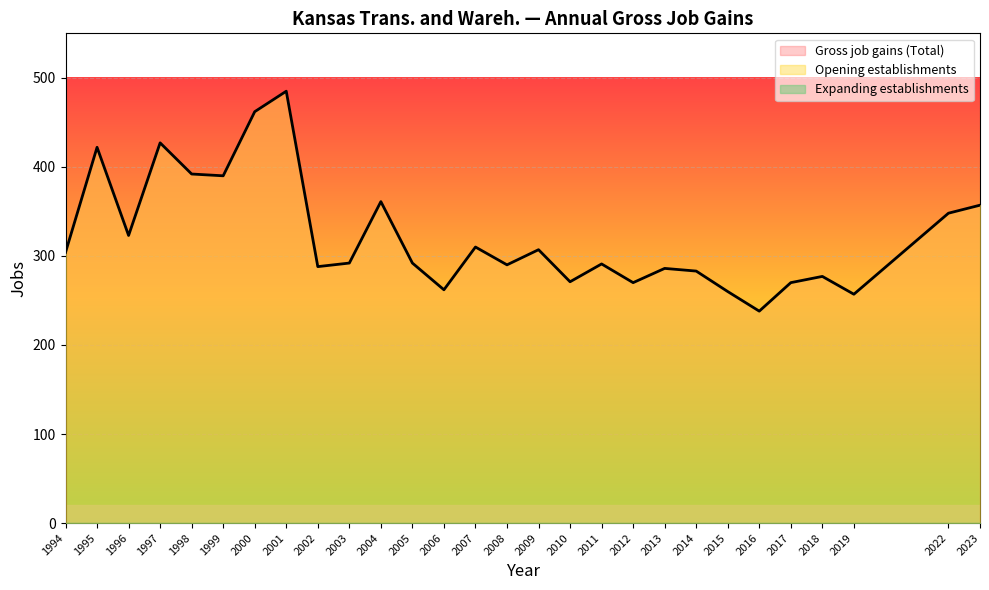

How many values in the Gross job gains (Total) series are below 292?

13